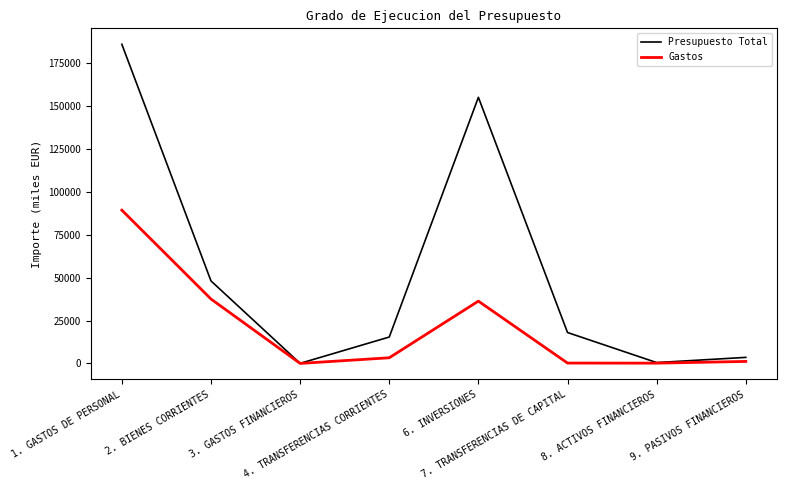

True or false: Gastos has a value of 15 at 3. GASTOS FINANCIEROS.

True